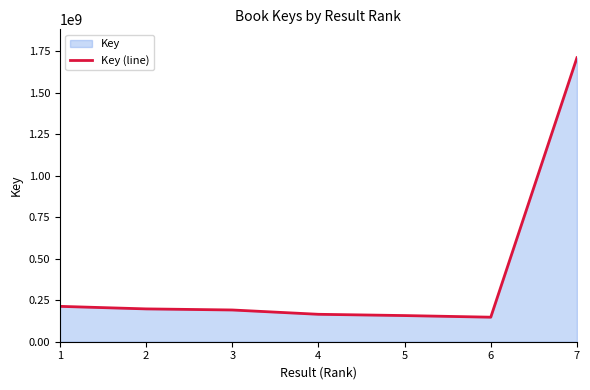

How many lines are shown in the chart?

1